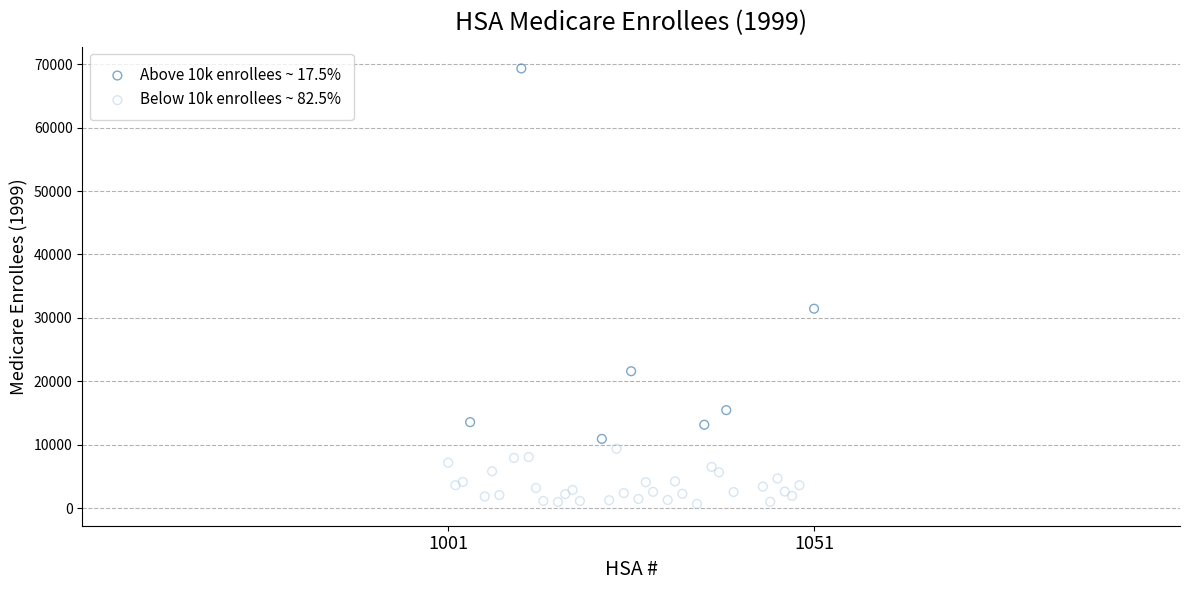

Which series contains the highest Y value?

Above 10k enrollees ~ 17.5%